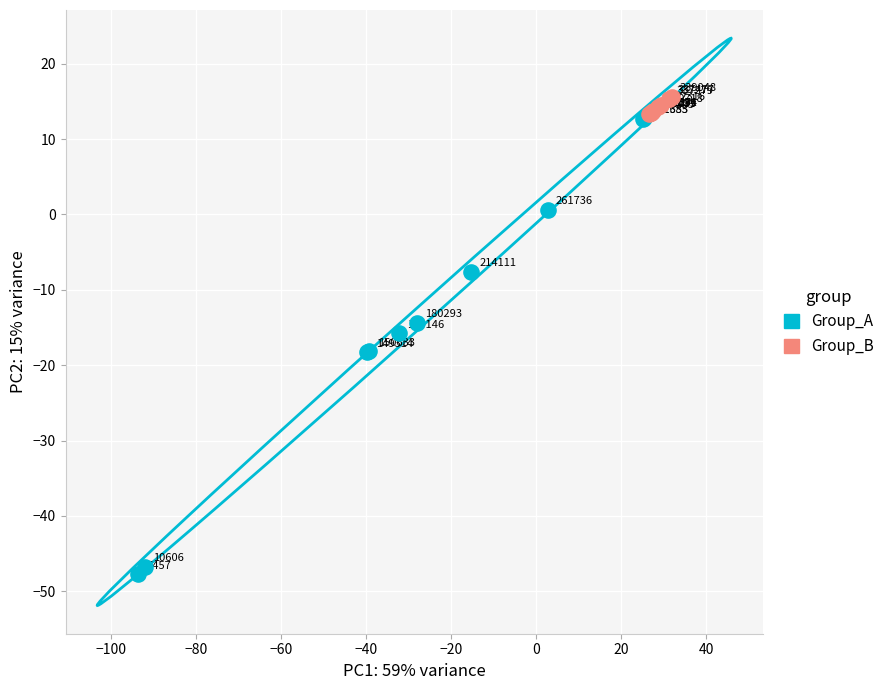

Which series has the widest spread of Y values?

Group_A